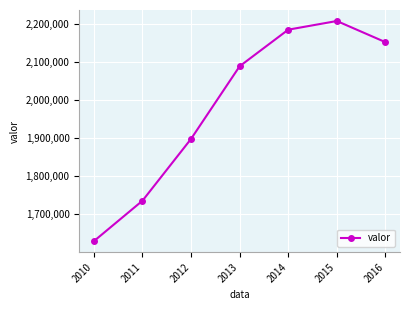

How many values are below 2088890?

3